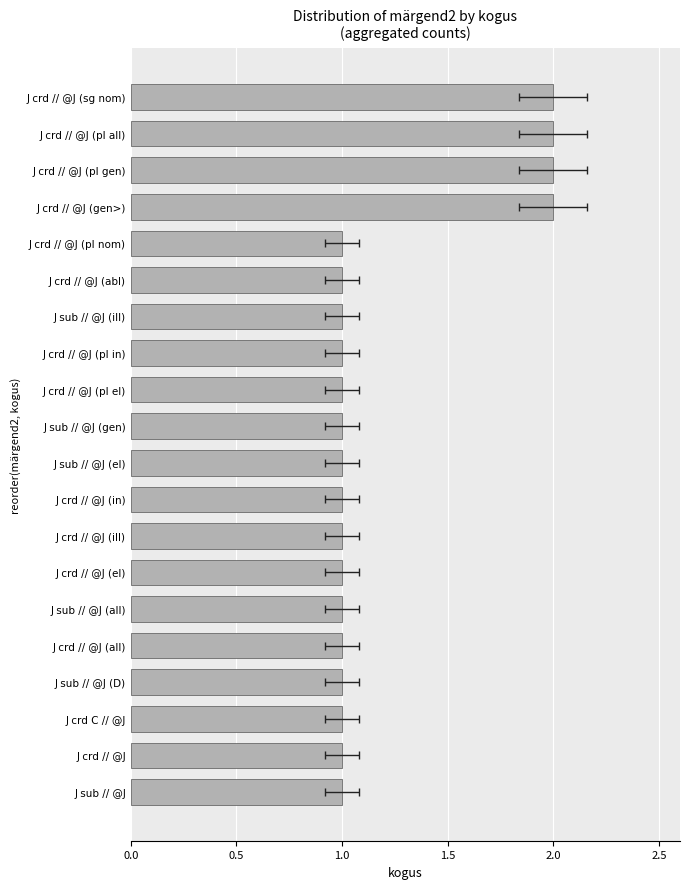

The value at J sub // @J (ill) is 1. True or false?

True